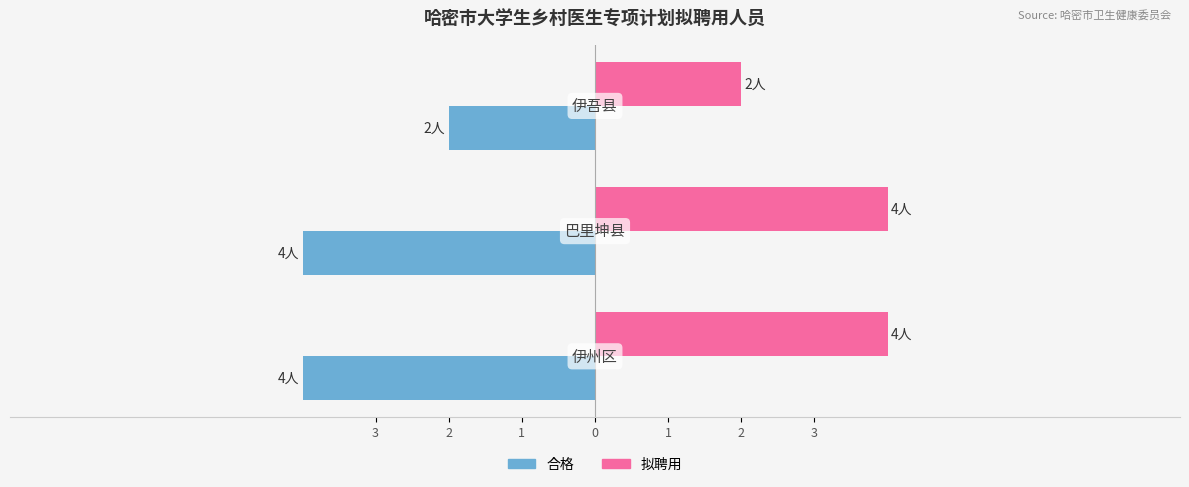

What is the maximum value for 拟聘用?

4